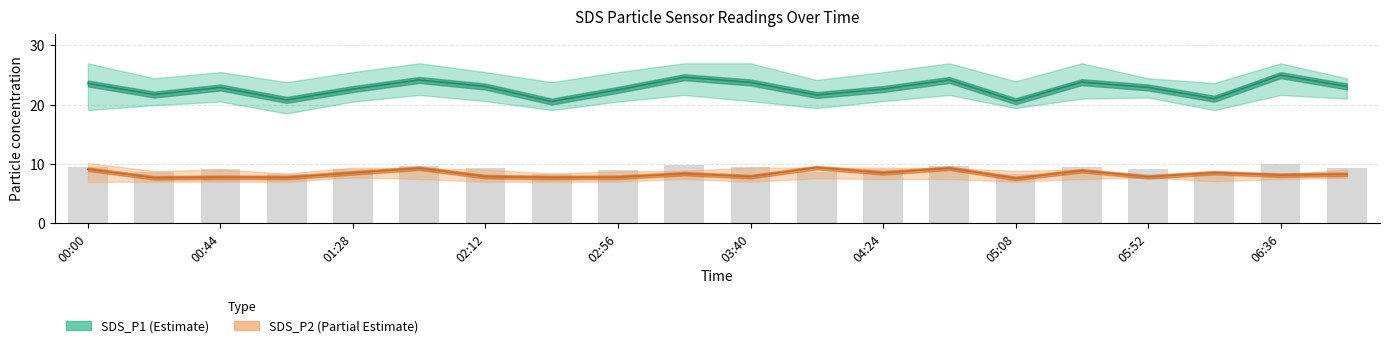

Reading left to right, list all the values displayed in this chart.

SDS_P1: 23.6	21.7	22.9	20.8	22.6	24.2	23.1	20.5	22.5	24.6	23.8	21.6	22.6	24.2	20.6	23.8	22.9	21.0	25.0	23.1
SDS_P1_upper: 27.0	24.4	25.5	23.8	25.5	27.0	25.5	23.8	25.5	27.0	27.0	24.2	25.5	27.0	23.9	27.0	24.4	23.6	27.0	24.4
SDS_P1_lower: 19.1	19.9	20.5	18.5	20.5	21.6	20.6	19.1	20.5	21.6	20.6	19.4	20.6	21.6	19.4	21.0	21.2	19.1	21.6	21.0
SDS_P2: 9.1	7.7	7.8	7.7	8.5	9.3	7.8	7.7	7.8	8.3	7.8	9.4	8.5	9.3	7.5	8.8	7.8	8.5	8.1	8.2
SDS_P2_upper: 10.2	8.8	9.1	8.4	9.4	9.3	9.1	8.4	8.8	8.8	9.4	9.4	9.4	9.3	8.8	9.1	7.8	8.5	8.2	9.1
SDS_P2_lower: 7.0	7.0	7.0	7.0	7.7	7.5	7.0	7.0	7.0	7.5	7.0	7.5	7.5	7.5	7.0	7.5	7.7	7.0	7.5	7.7